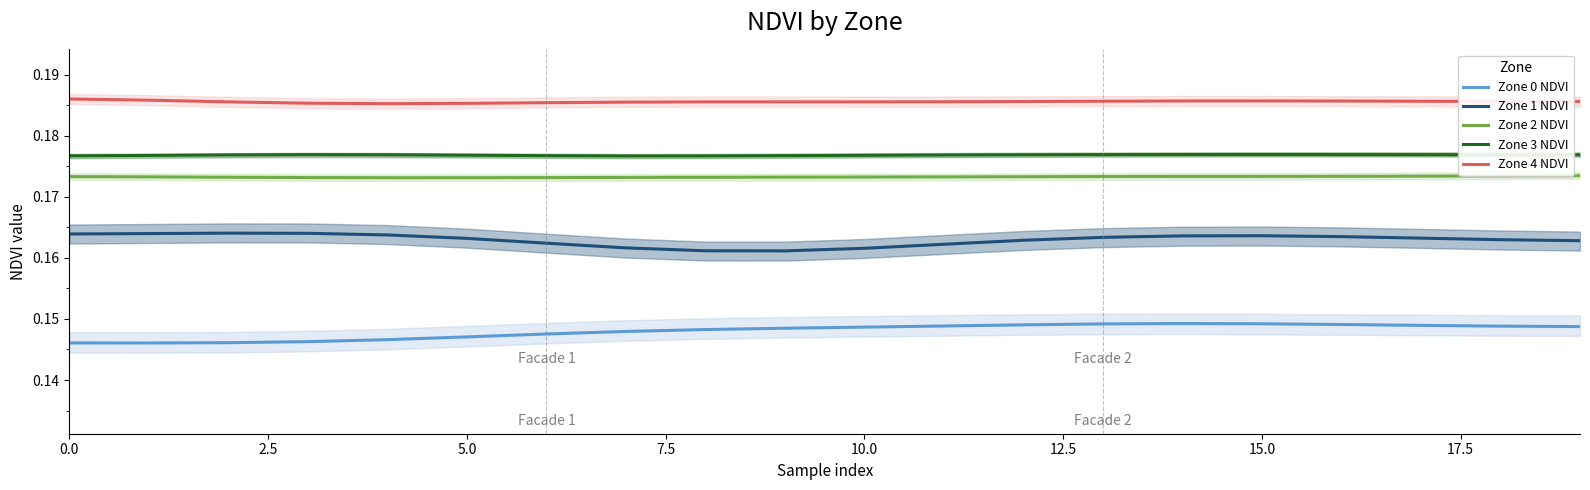

At which category is the sum across all series the highest?

14